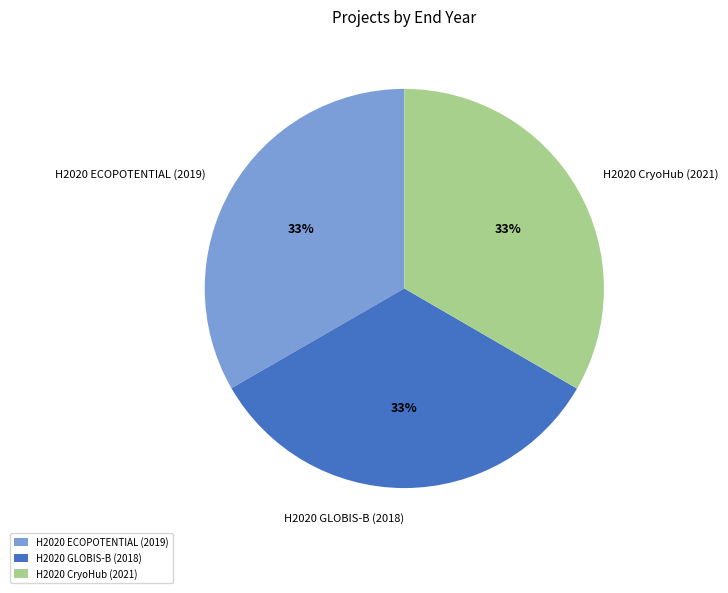

Approximately how many times larger is the value at H2020 ECOPOTENTIAL (2019) compared to H2020 CryoHub (2021)?

1.0